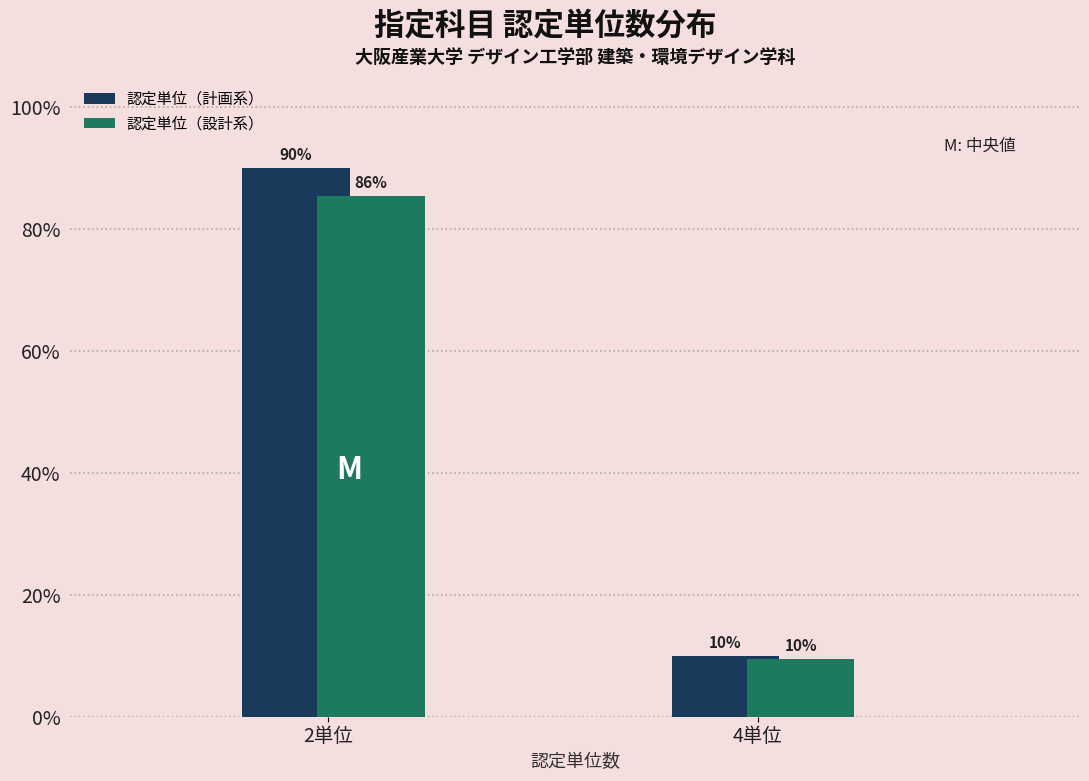

What is the difference between the maximum and minimum values in the 認定単位（計画系） series?

80.0